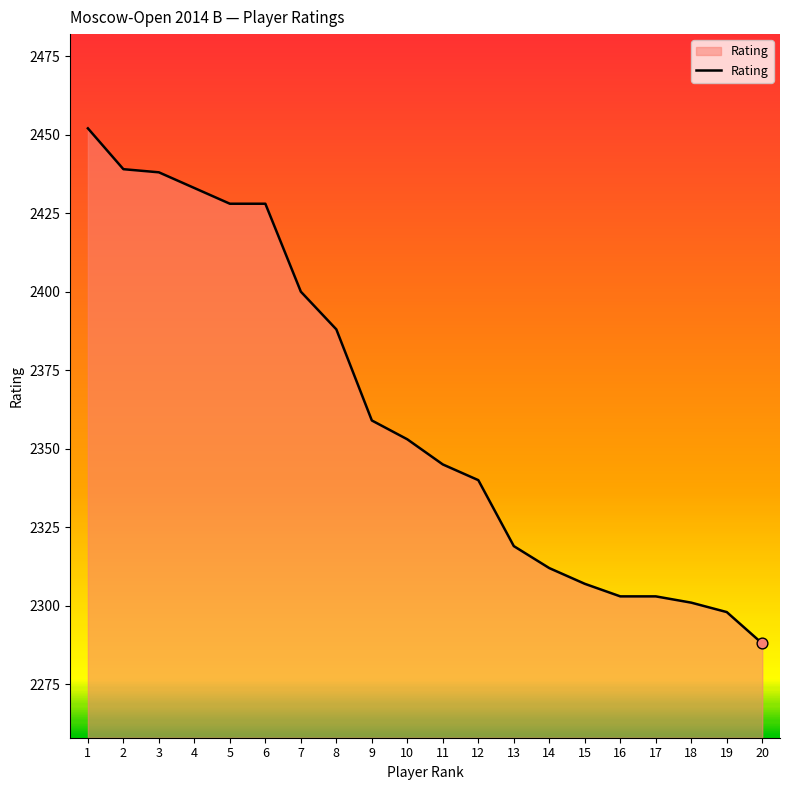

What is the ratio of the value at 6 to the value at 16?

1.1